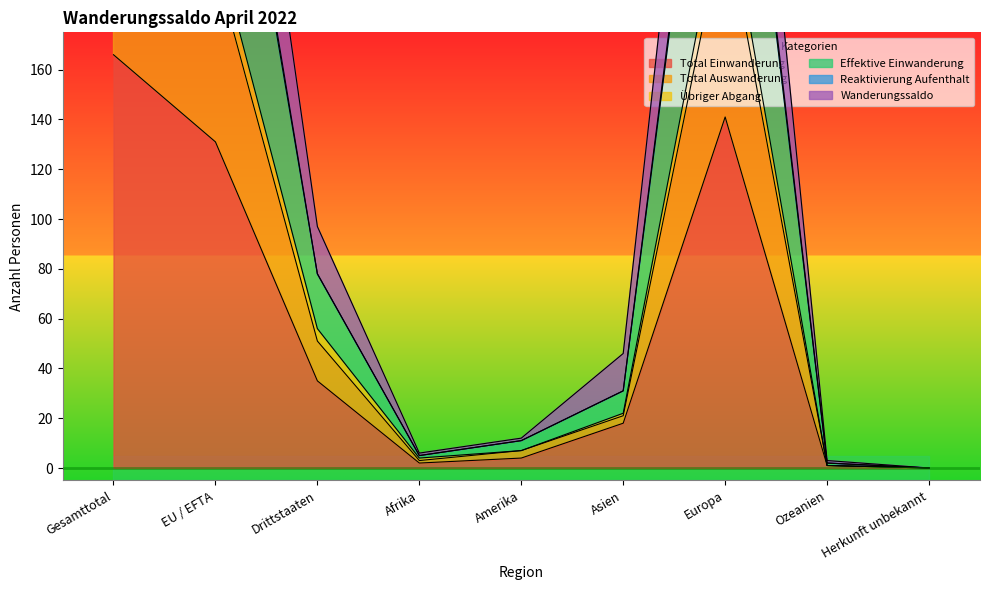

At EU / EFTA, list the series in order from largest to smallest.

Wanderungssaldo, Total Auswanderung, Effektive Einwanderung, Übriger Abgang, Reaktivierung Aufenthalt, Total Einwanderung